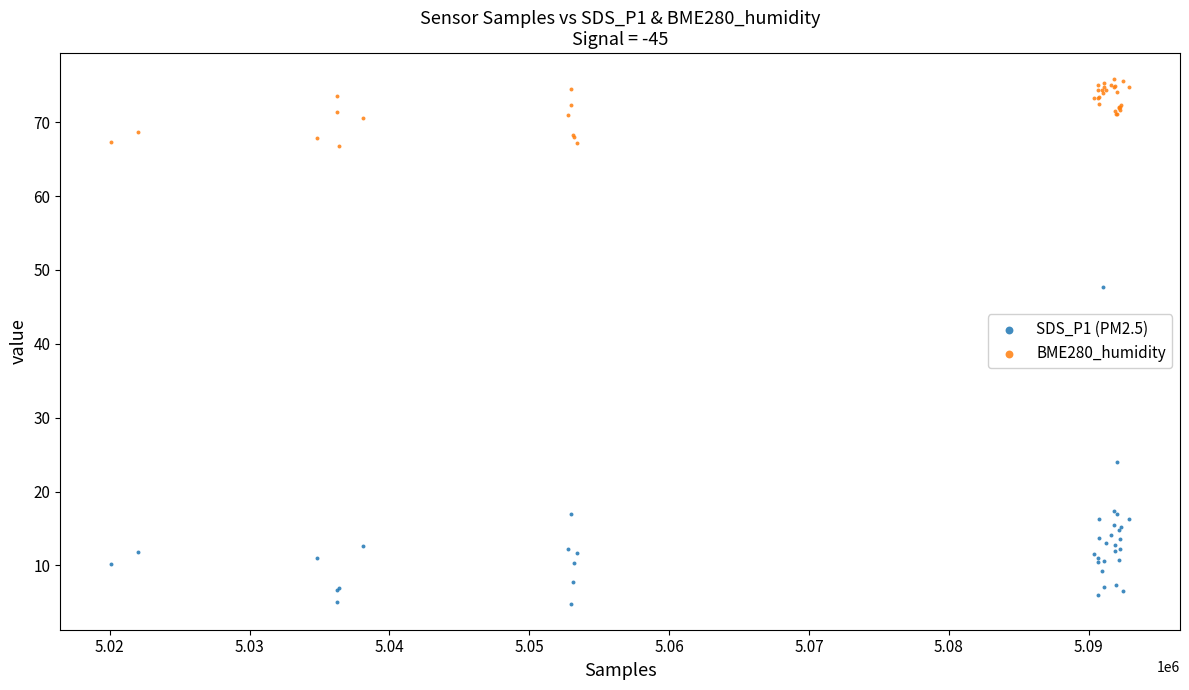

Across all series, what Y value is closest to 40?

47.6